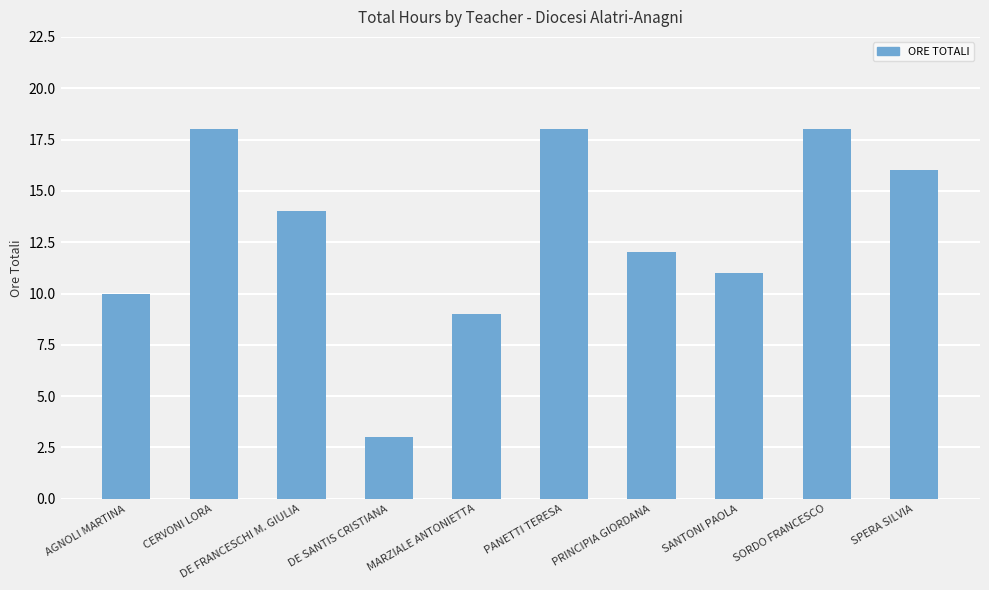

The value at SANTONI PAOLA is 5. True or false?

False